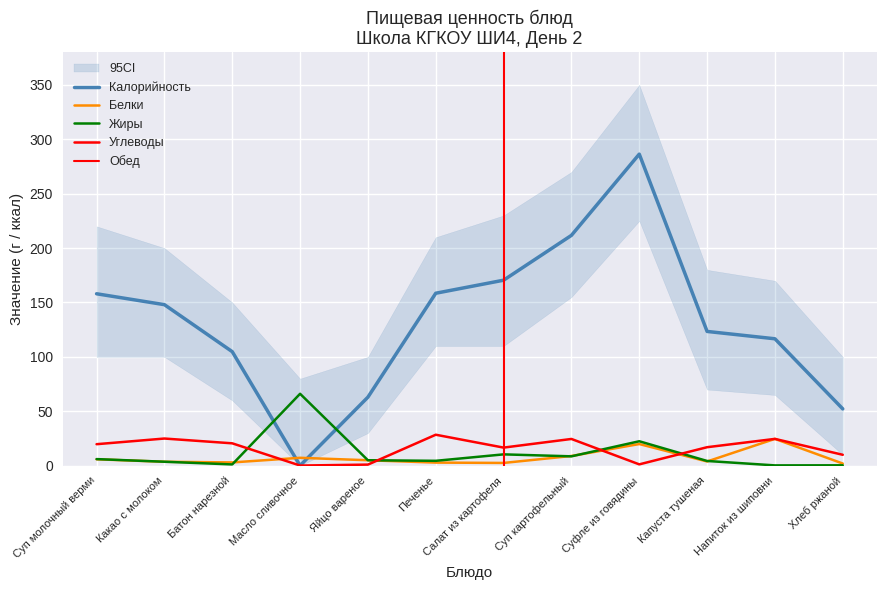

Does the chart have visible grid lines?

Yes